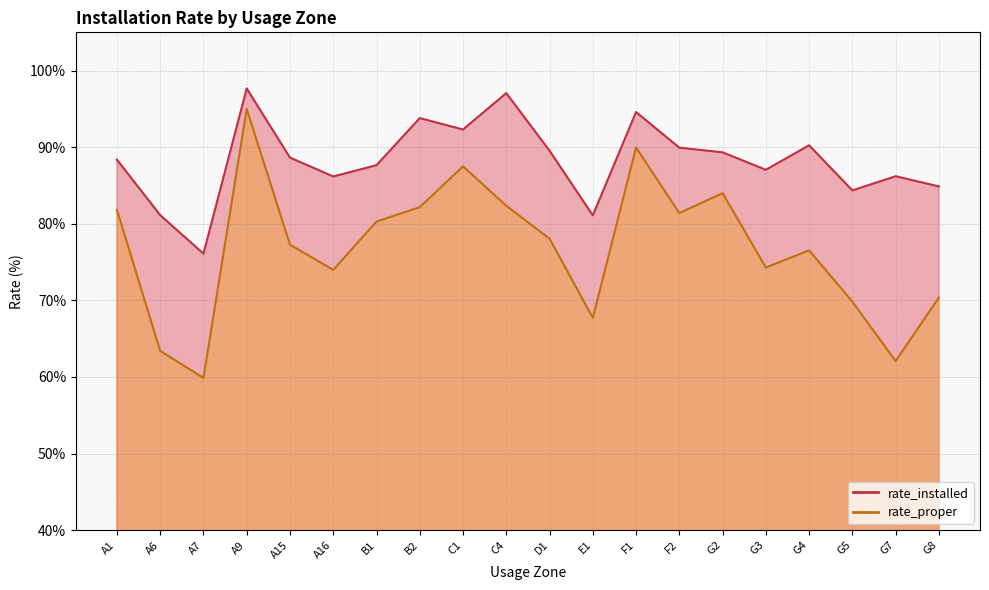

Between B1 and G2, which series saw the biggest shift?

rate_proper